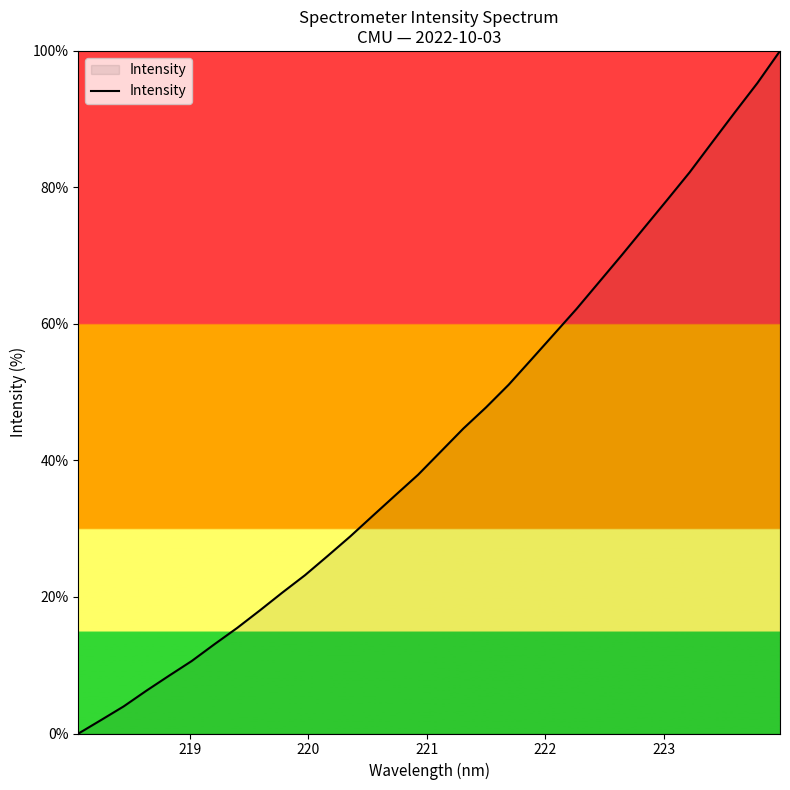

What is the difference between the second highest and second lowest values?

93.3